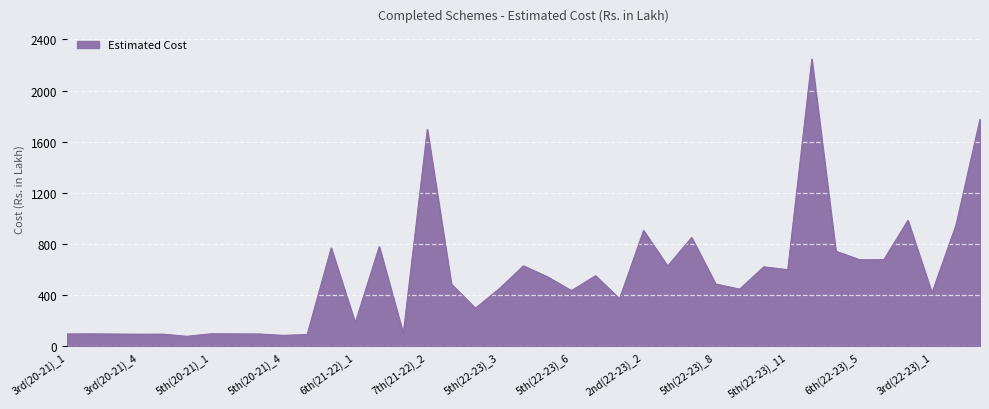

What is the greatest value displayed?

2246.3